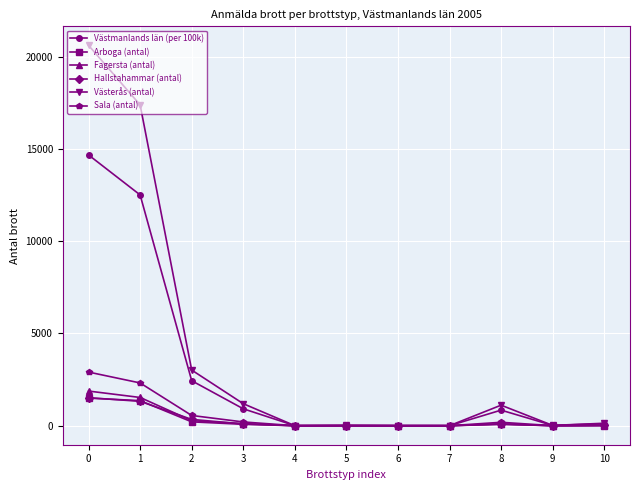

Is the value of Hallstahammar (antal) at 1 greater than the value of Arboga (antal) at 8?

Yes